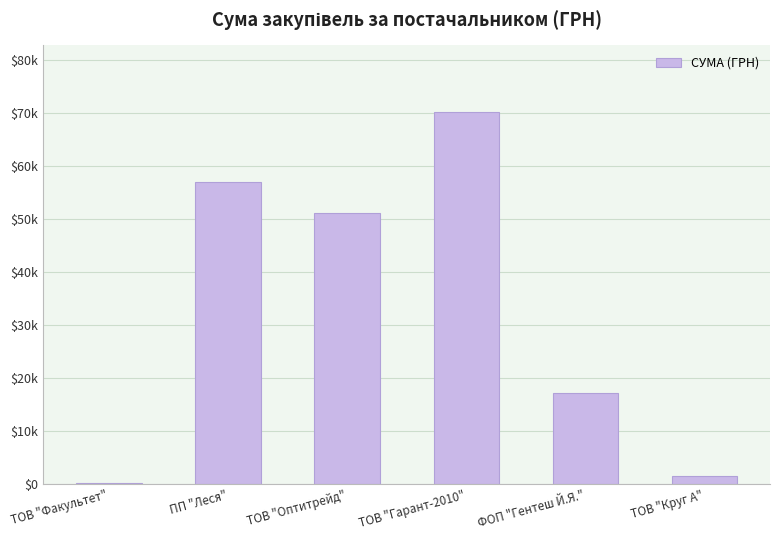

Reading left to right, what are all the values shown in this chart?

165.0	57055.2	51204.7	70149.9	17172.5	1459.2